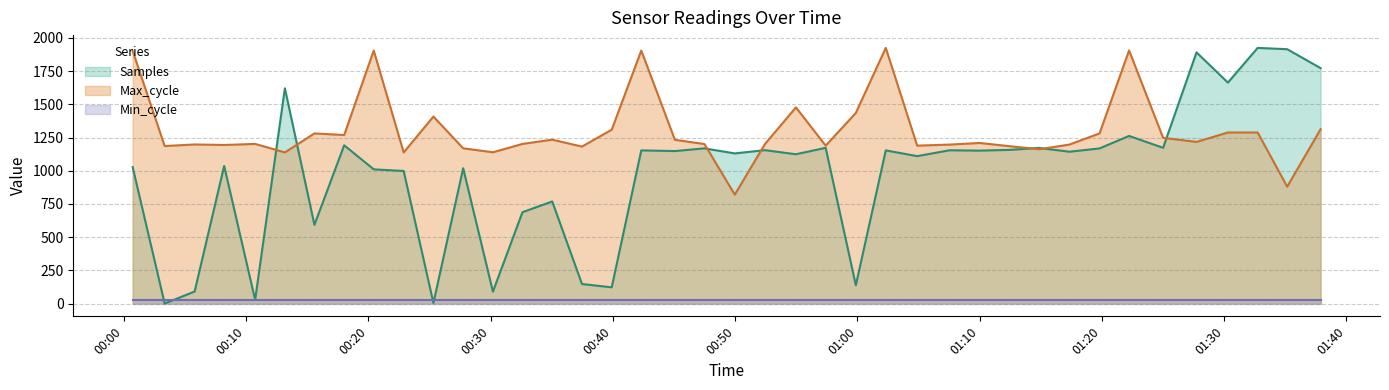

After their last crossing, which series has the higher values: Max_cycle or Samples?

Samples